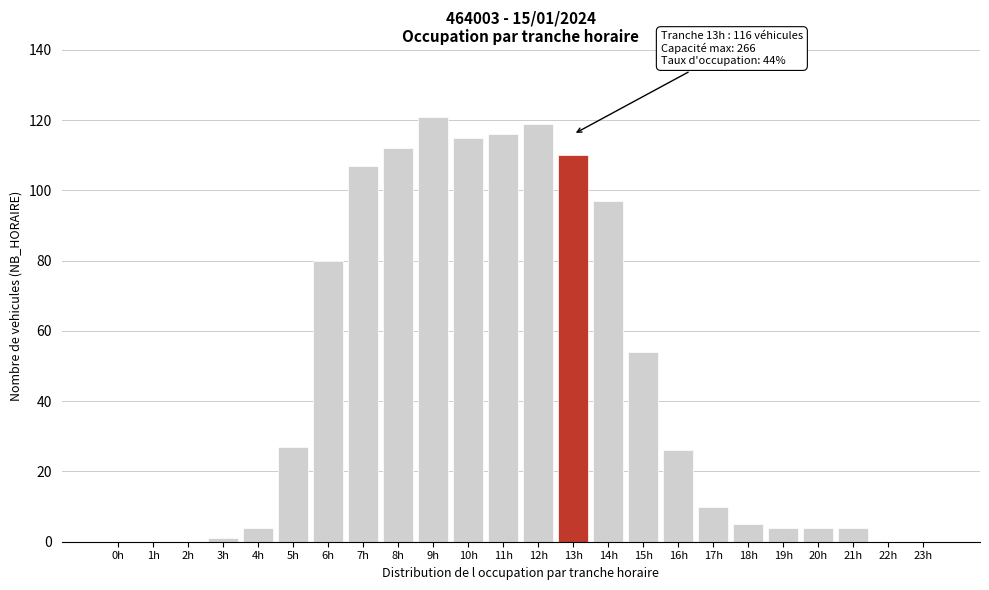

Reading right to left, transcribe all the data shown in this chart.

23h=0	22h=0	21h=4	20h=4	19h=4	18h=5	17h=10	16h=26	15h=54	14h=97	13h=110	12h=119	11h=116	10h=115	9h=121	8h=112	7h=107	6h=80	5h=27	4h=4	3h=1	2h=0	1h=0	0h=0